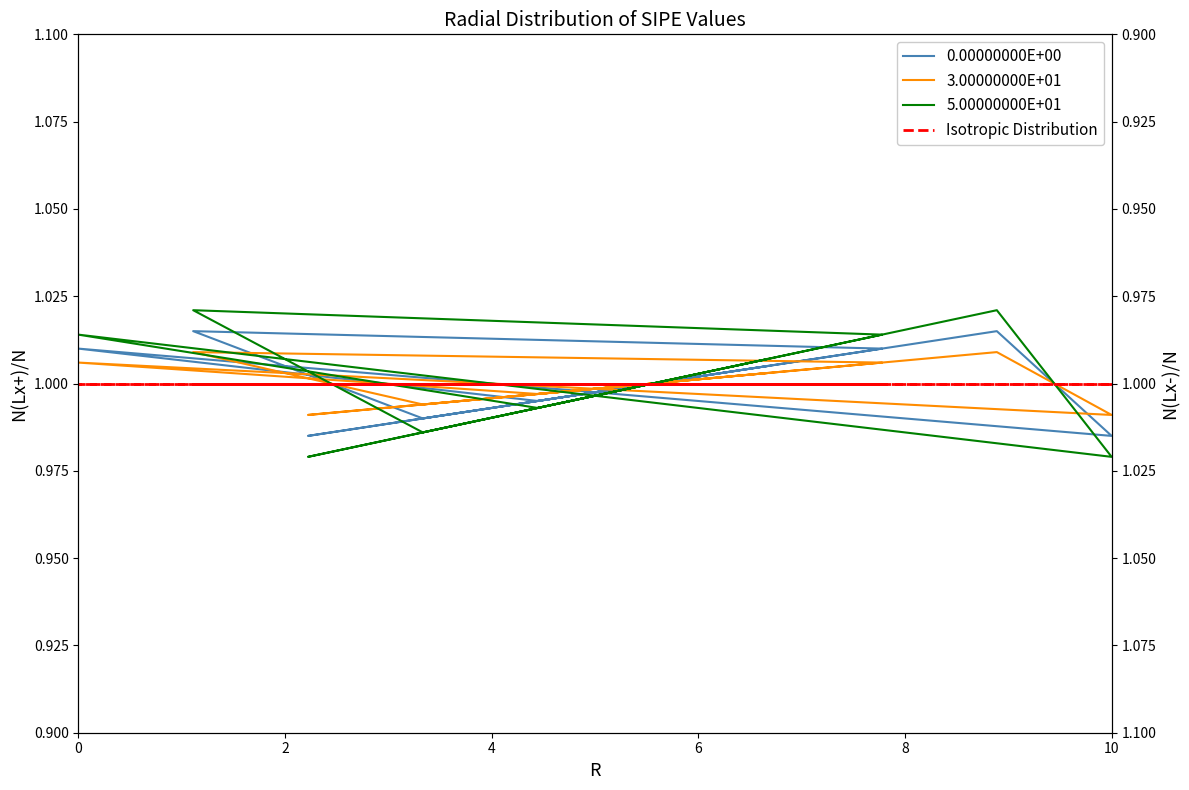

Count the number of categories in the chart.

10